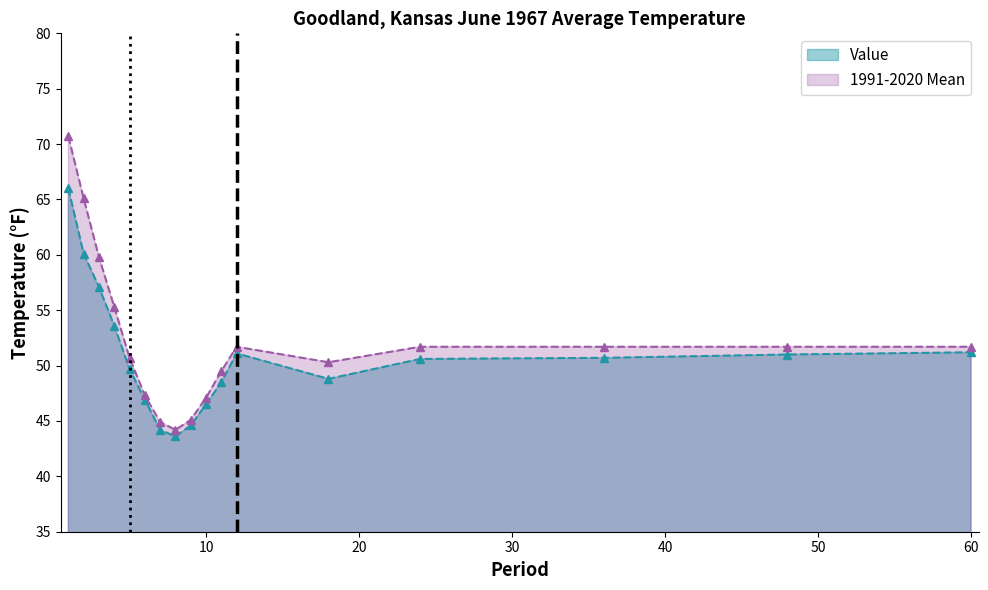

List the series in order of their peak value, lowest first.

Value, 1991-2020 Mean